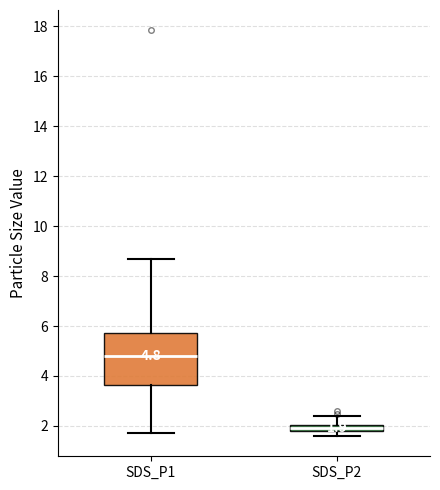

Which box has the highest median line?

SDS_P1